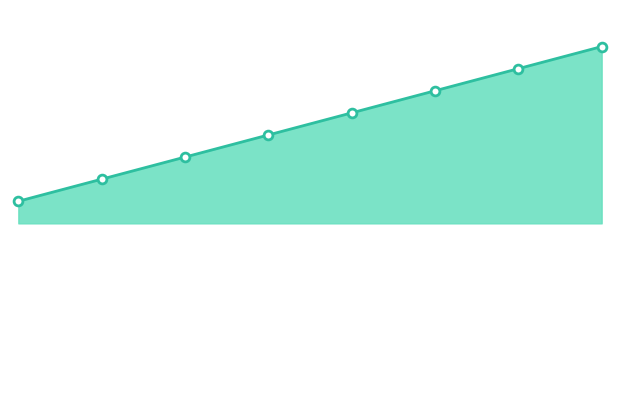

Which has a higher value, Bronnen or Verwachtingen?

Bronnen